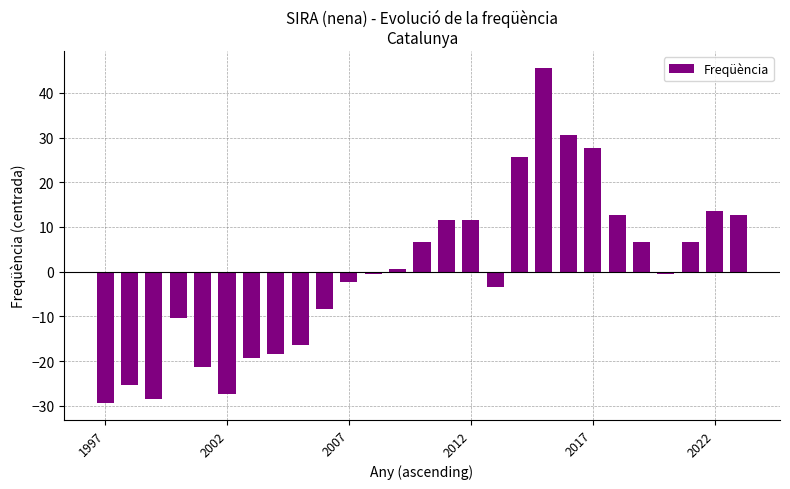

What is the value of the 9th bar from the left?

-16.4